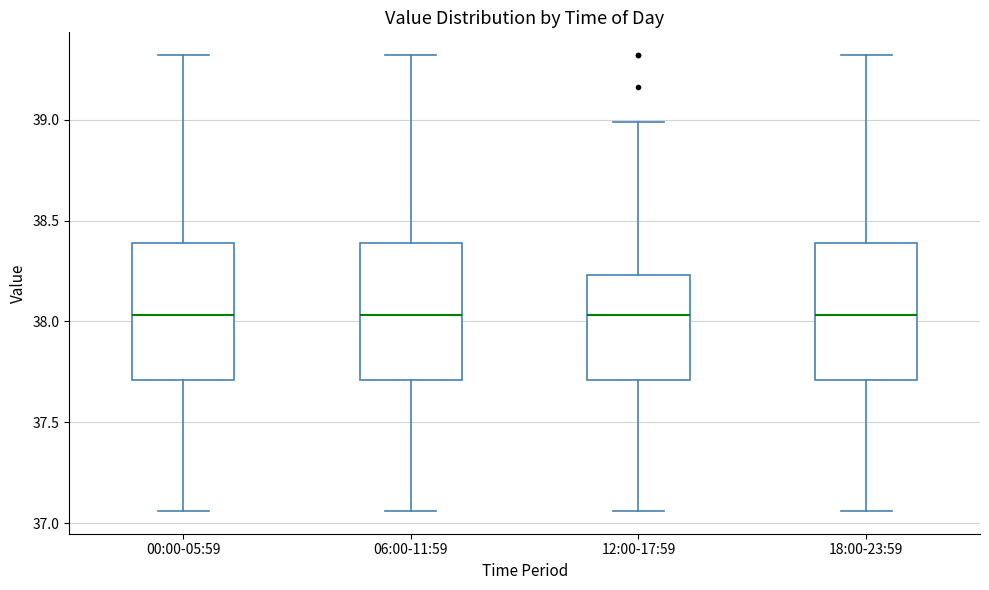

Reading left to right, read every box against the y-axis: the position of its median line, the range the box covers, and the ends of its whiskers. The values are not printed on the chart, so give them approximately, as read against the axis.

00:00-05:59: median 38.05, box 37.70 to 38.40, whiskers 37.05 to 39.30
06:00-11:59: median 38.05, box 37.70 to 38.40, whiskers 37.05 to 39.30
12:00-17:59: median 38.05, box 37.70 to 38.25, whiskers 37.05 to 39.00
18:00-23:59: median 38.05, box 37.70 to 38.40, whiskers 37.05 to 39.30